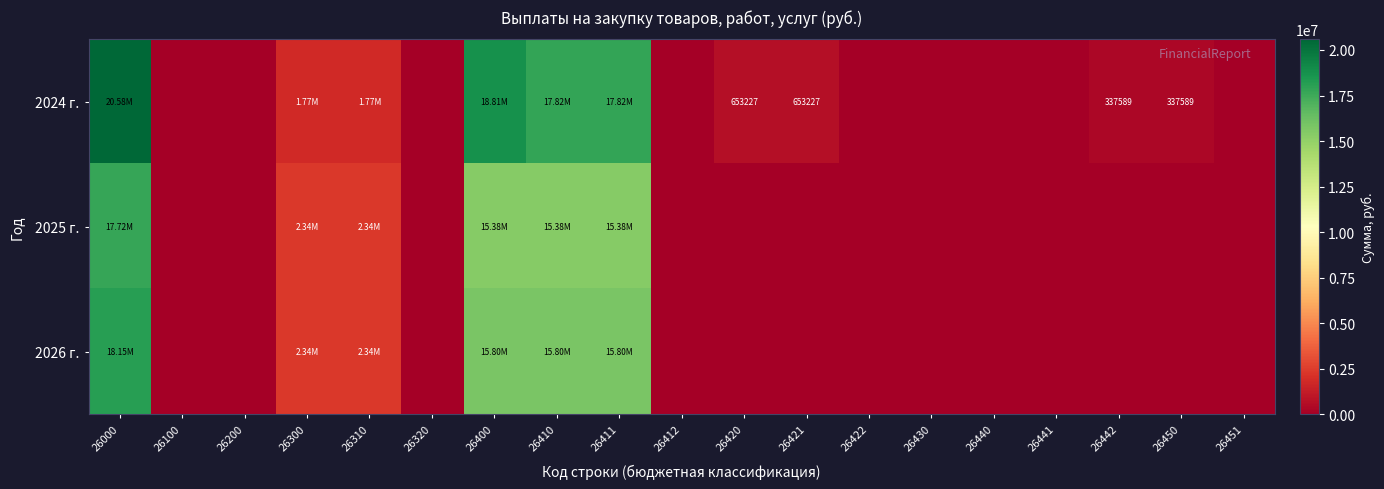

Which series has the largest range (max minus min)?

2024 г.